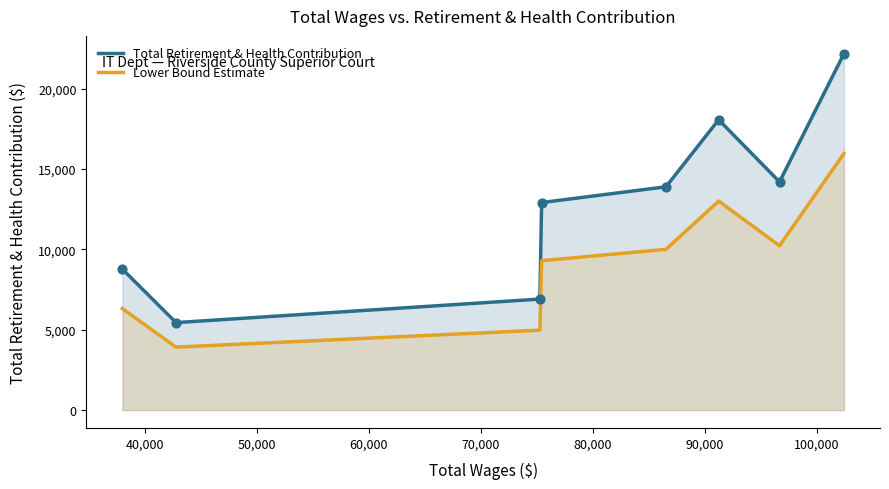

Which series has the largest total across all categories?

Total Retirement & Health Contribution